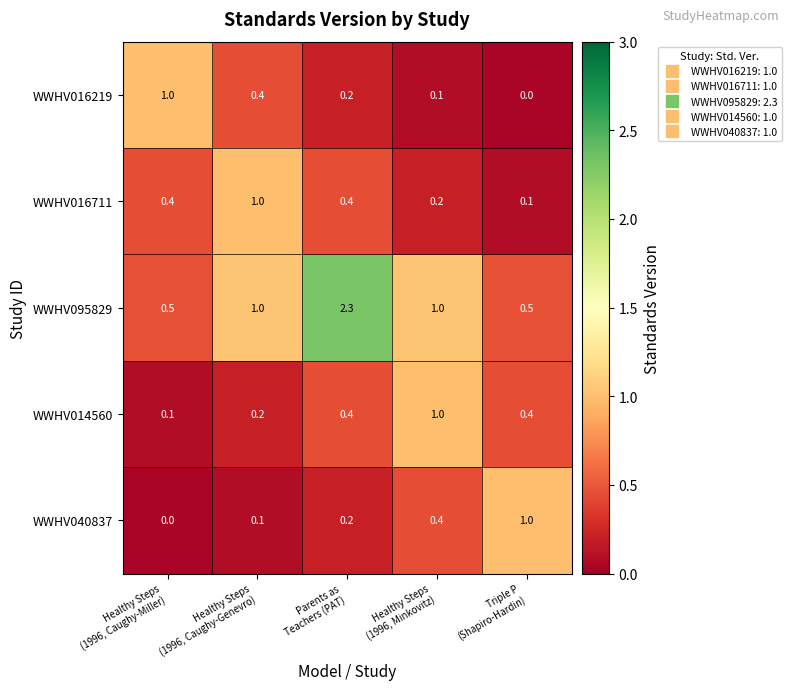

How many WWHV095829 values are between 0 and 1?

4